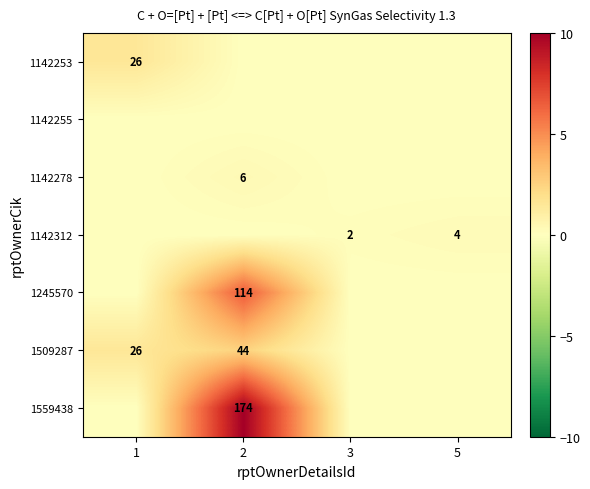

The value of 1509287 at 2 is 44. True or false?

True